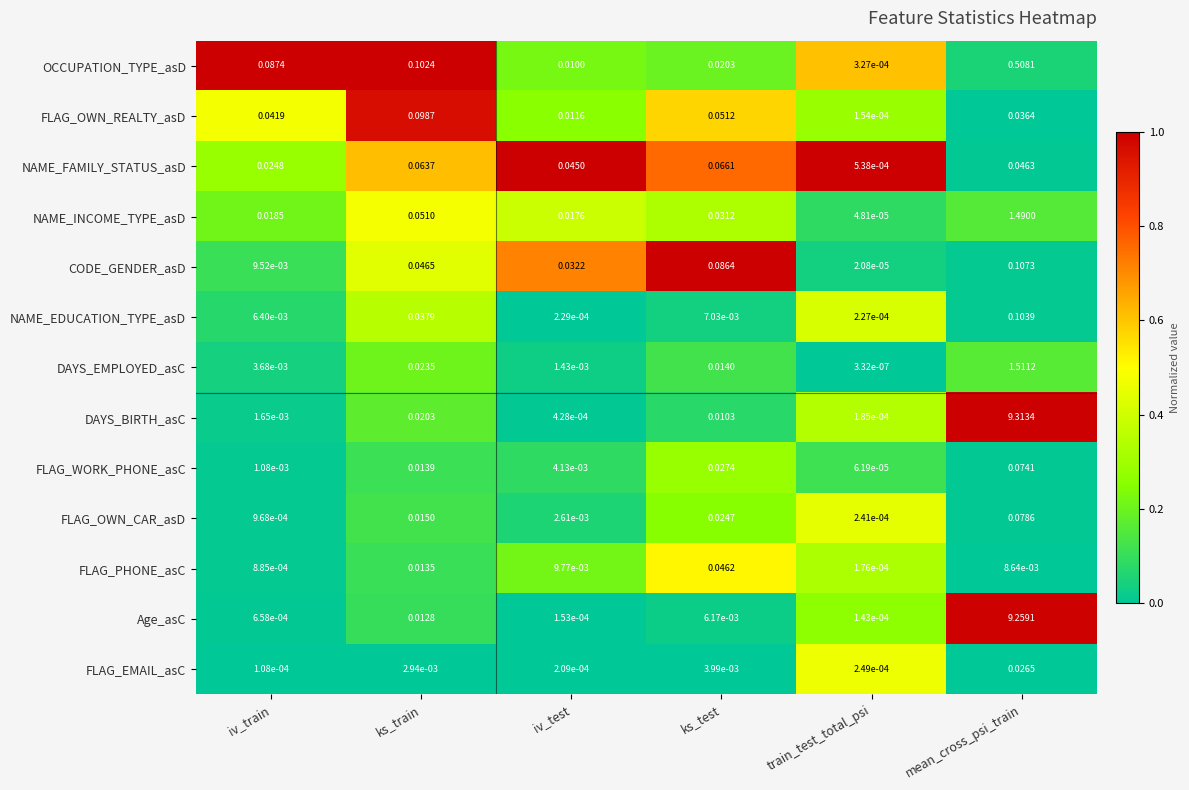

At which category is the sum across all series the highest?

mean_cross_psi_train